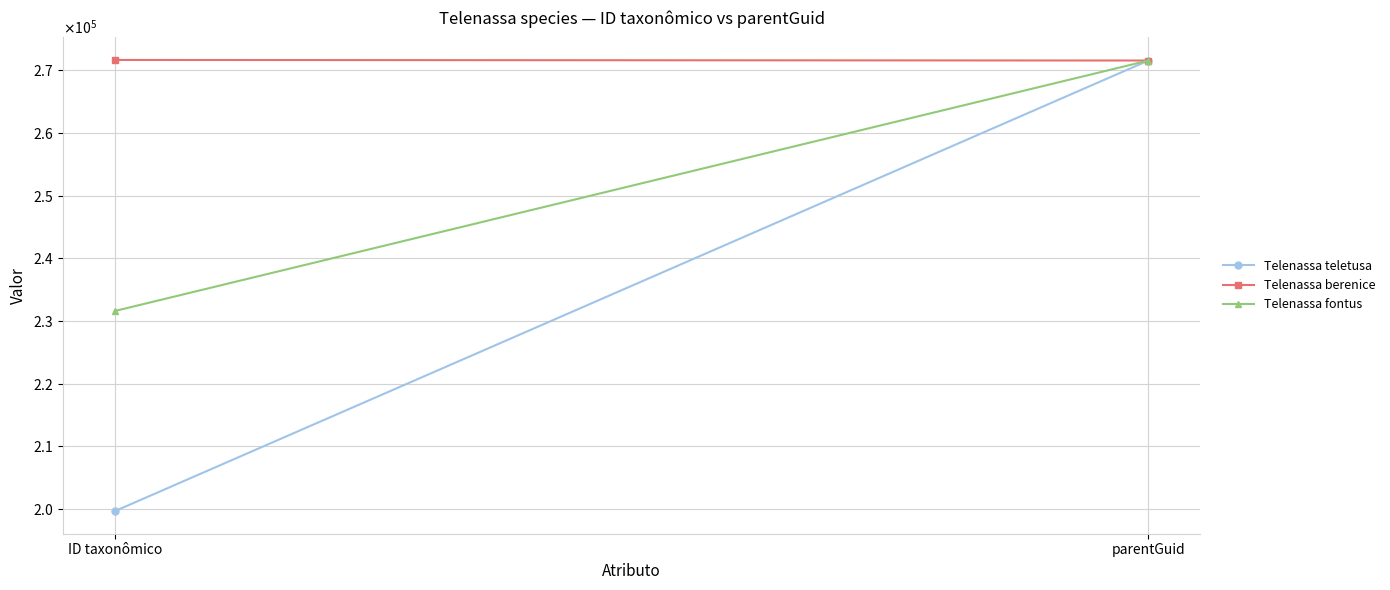

At which label does Telenassa berenice reach its minimum?

parentGuid